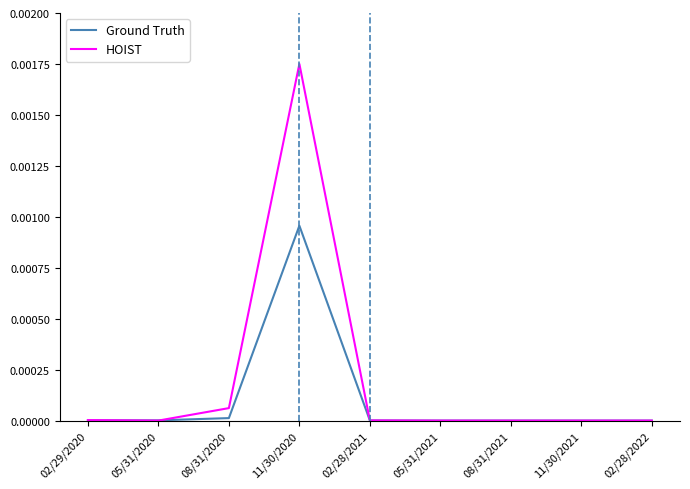

True or false: Ground Truth and HOIST intersect in this chart.

True